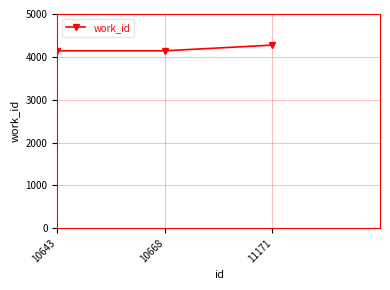

How many lines are shown in the chart?

1